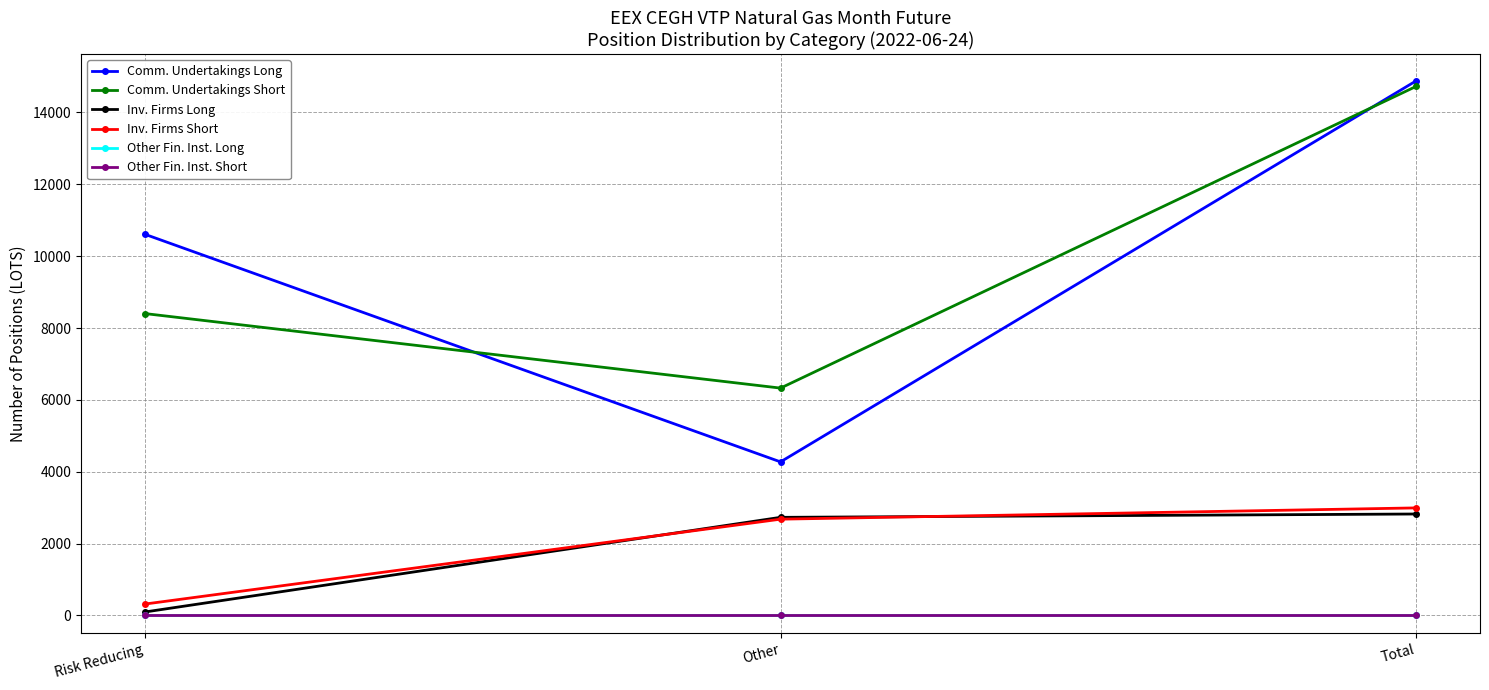

Is this an area chart (filled region under the line)?

No